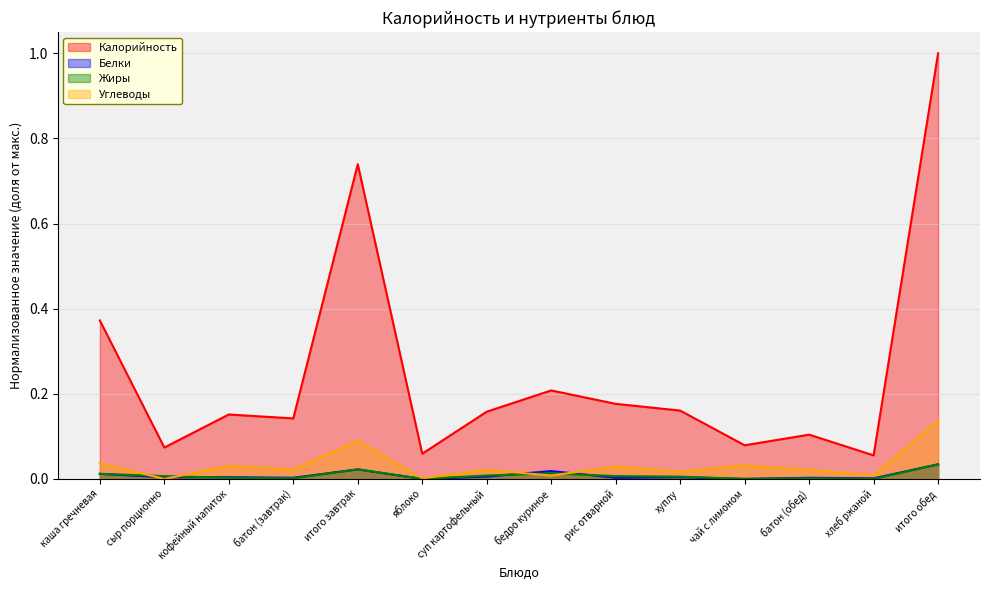

How many series are shown in this chart?

4